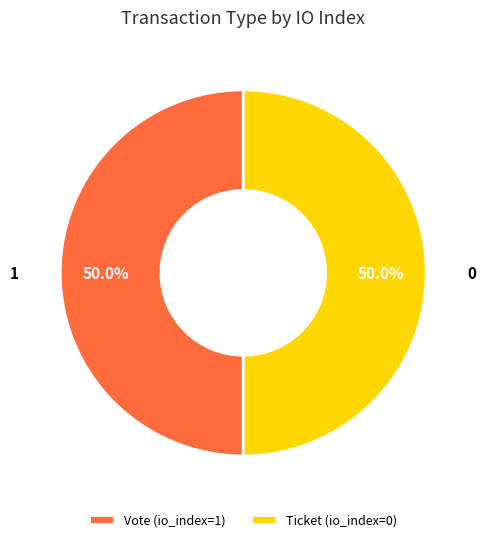

How many segments does this pie chart have?

2